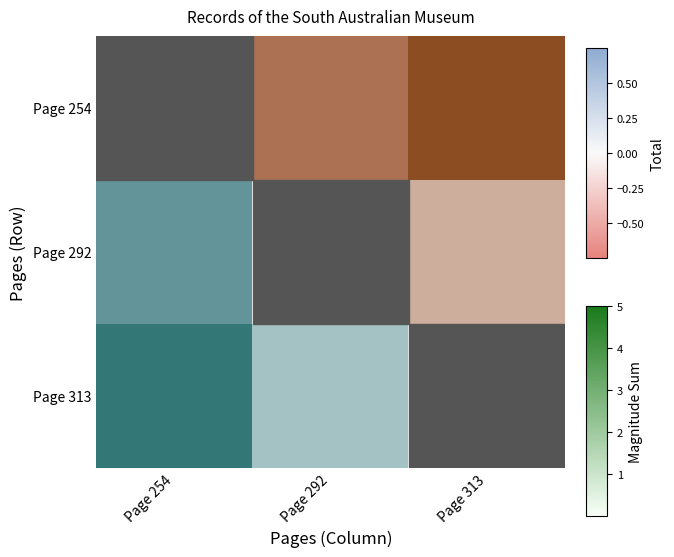

What is the minimum value shown in the chart?

-1.0